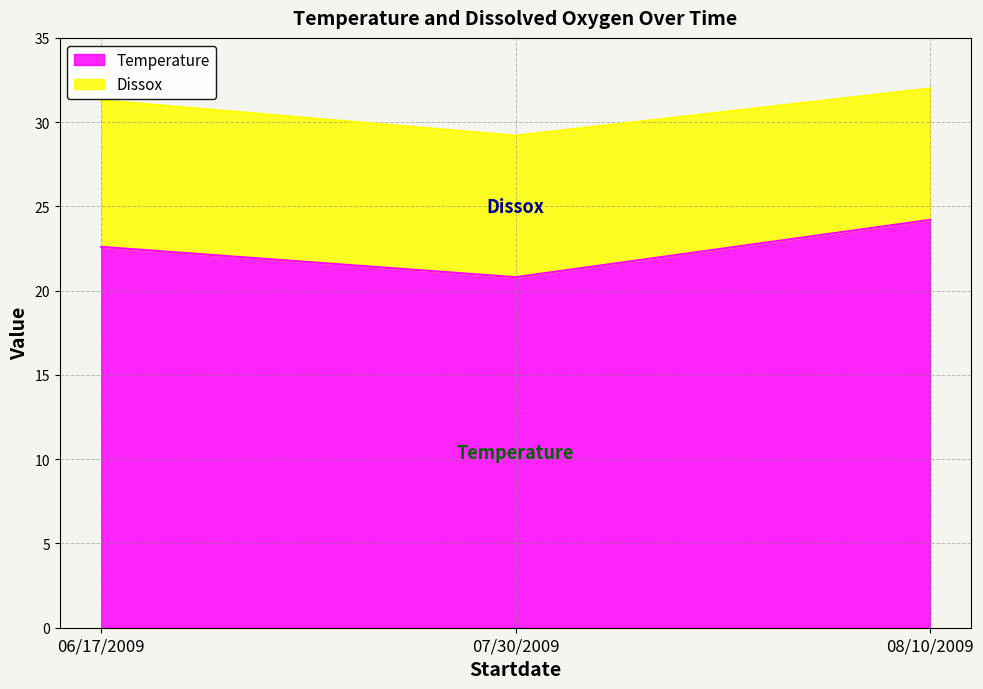

What is the label of the 1st point from the left?

06/17/2009